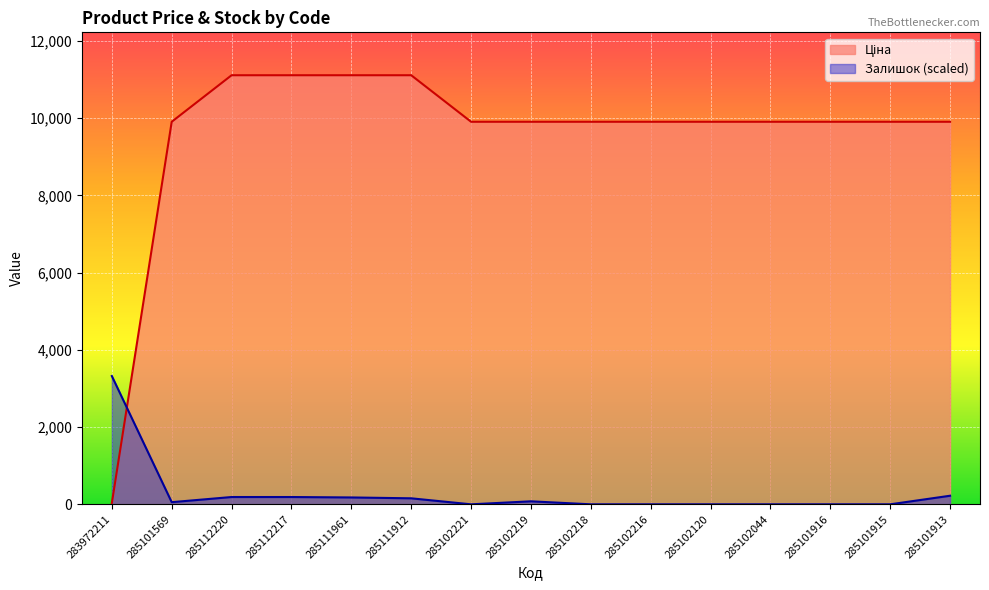

In Залишок, how many points are higher than both neighbors (excluding endpoints)?

1